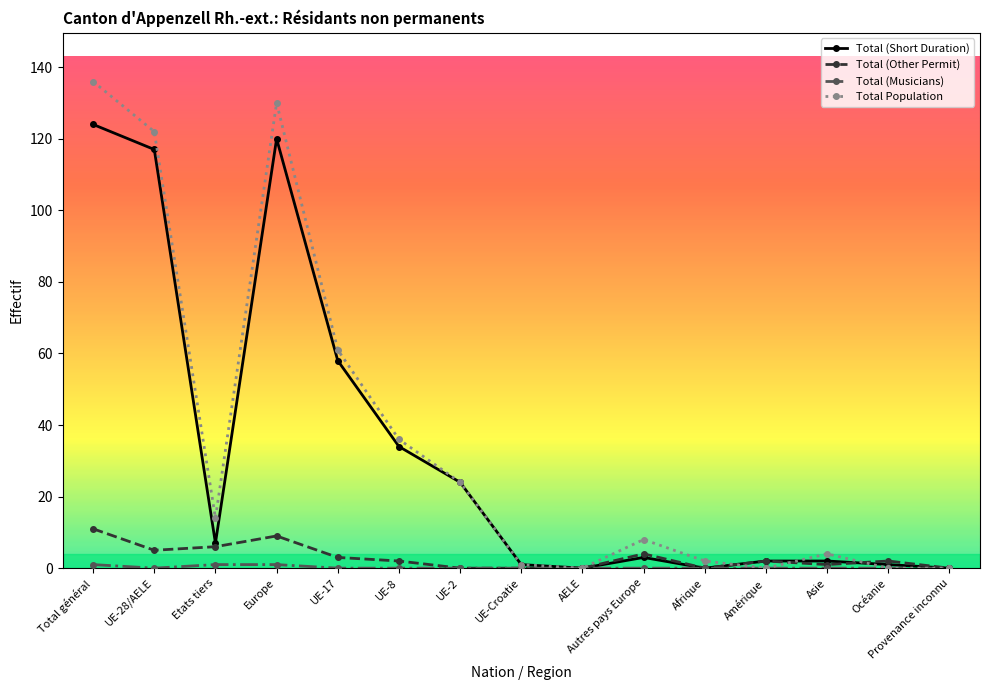

At which category is the sum across all series the highest?

Total général